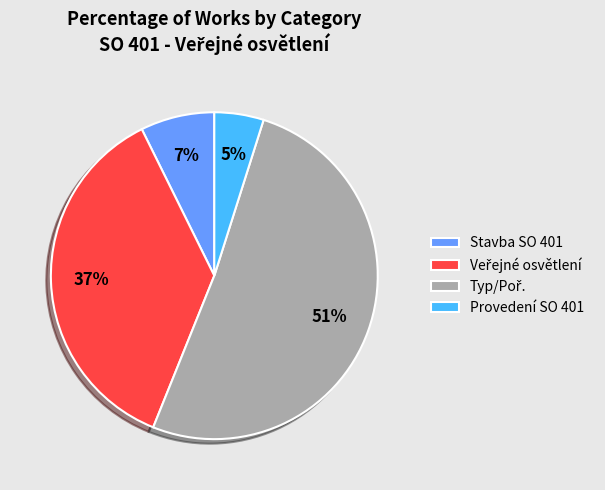

To the nearest percent, what is the average slice percentage?

25%